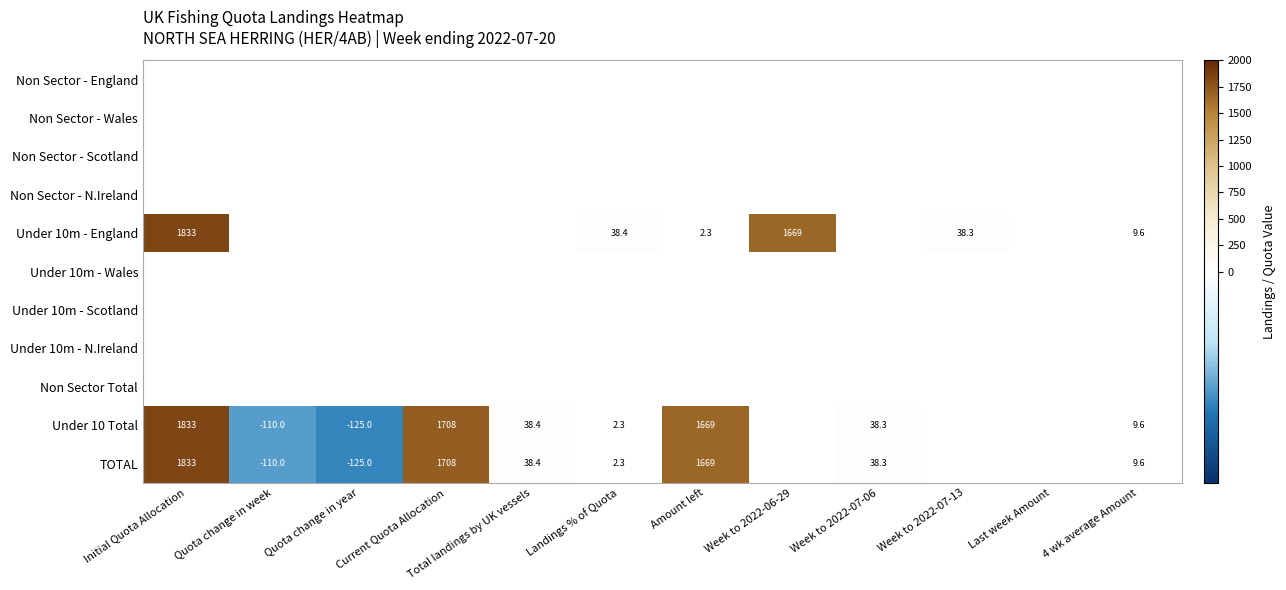

Count the number of data series in this chart.

11